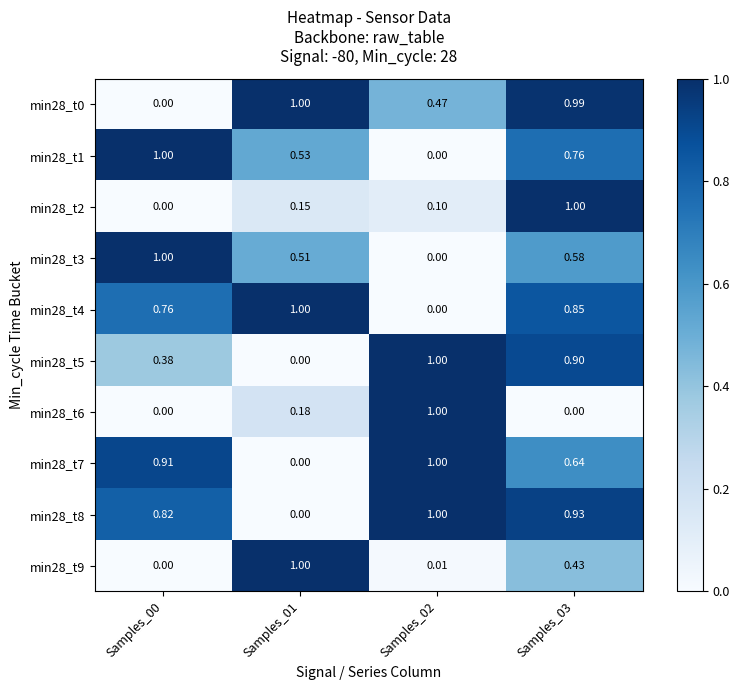

Count the number of data series in this chart.

10